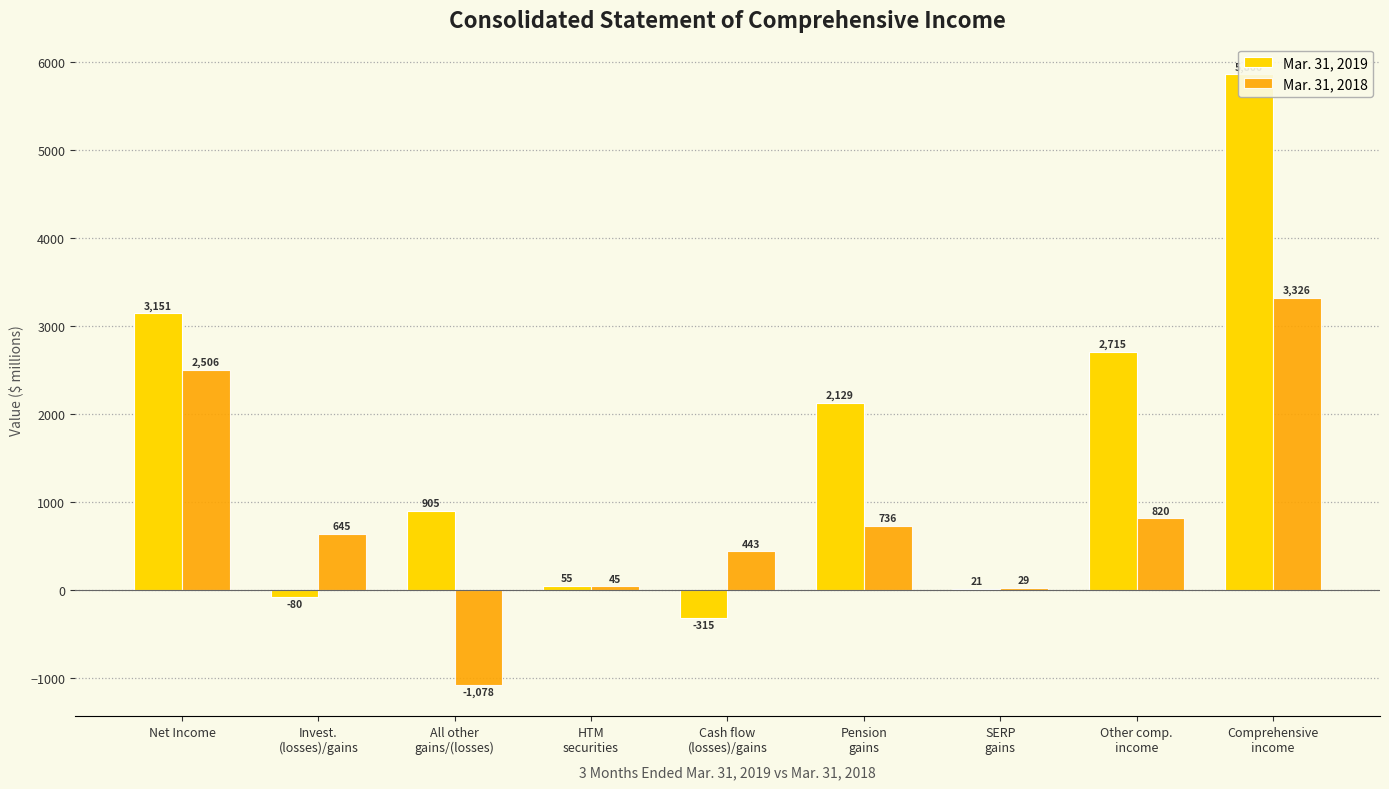

At which category is the sum across all series the highest?

Comprehensive
income